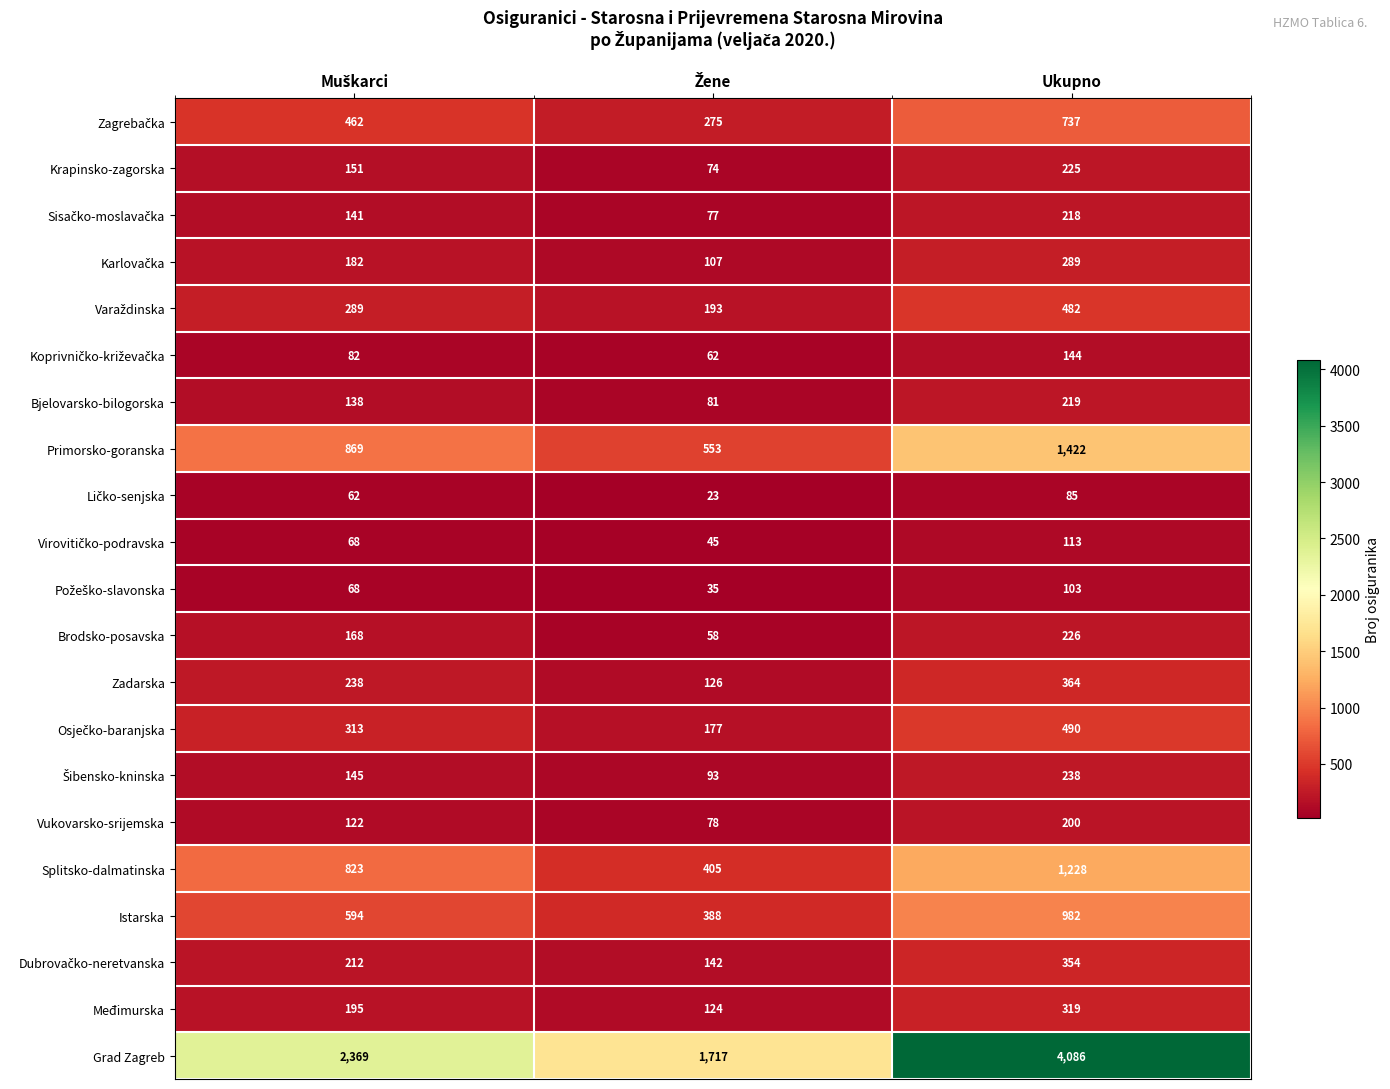

At how many categories does at least one series exceed 561?

3